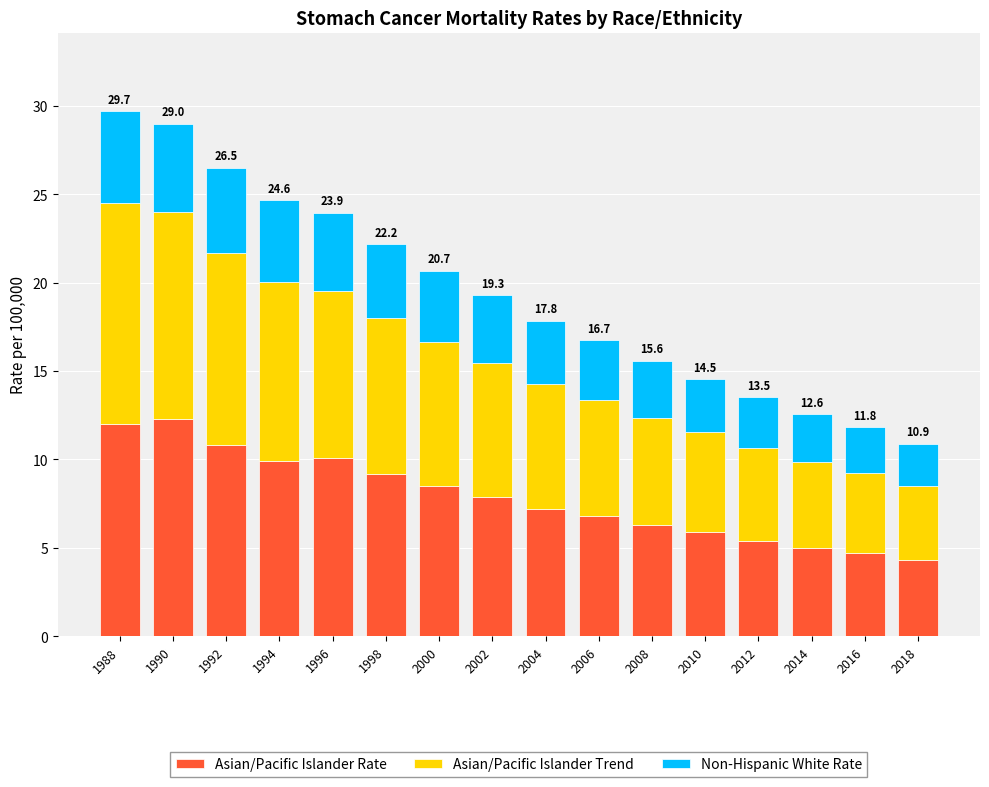

What is the total value across all series at 1988?

29.7